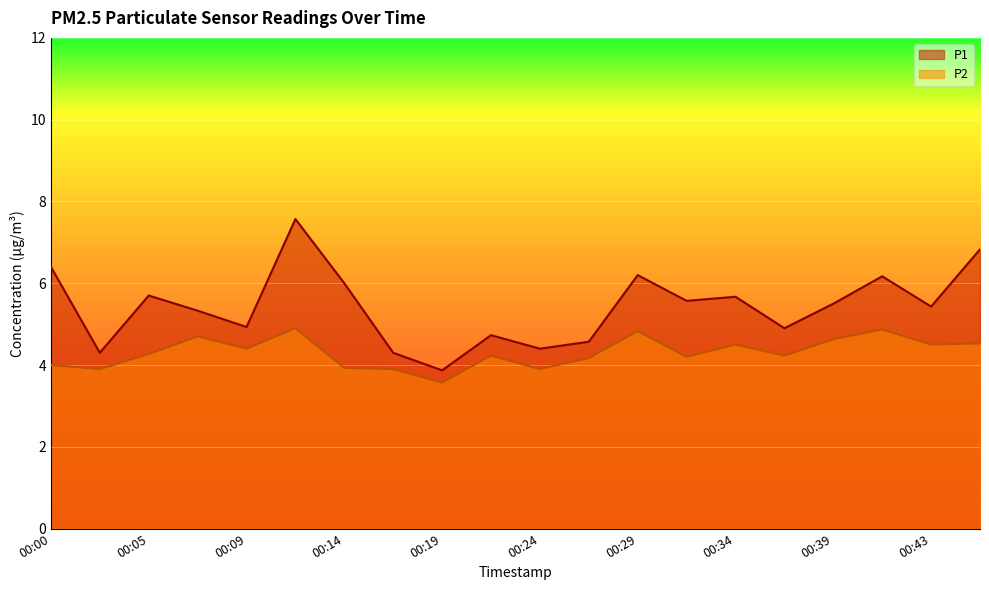

Which series has the largest range (max minus min)?

P1